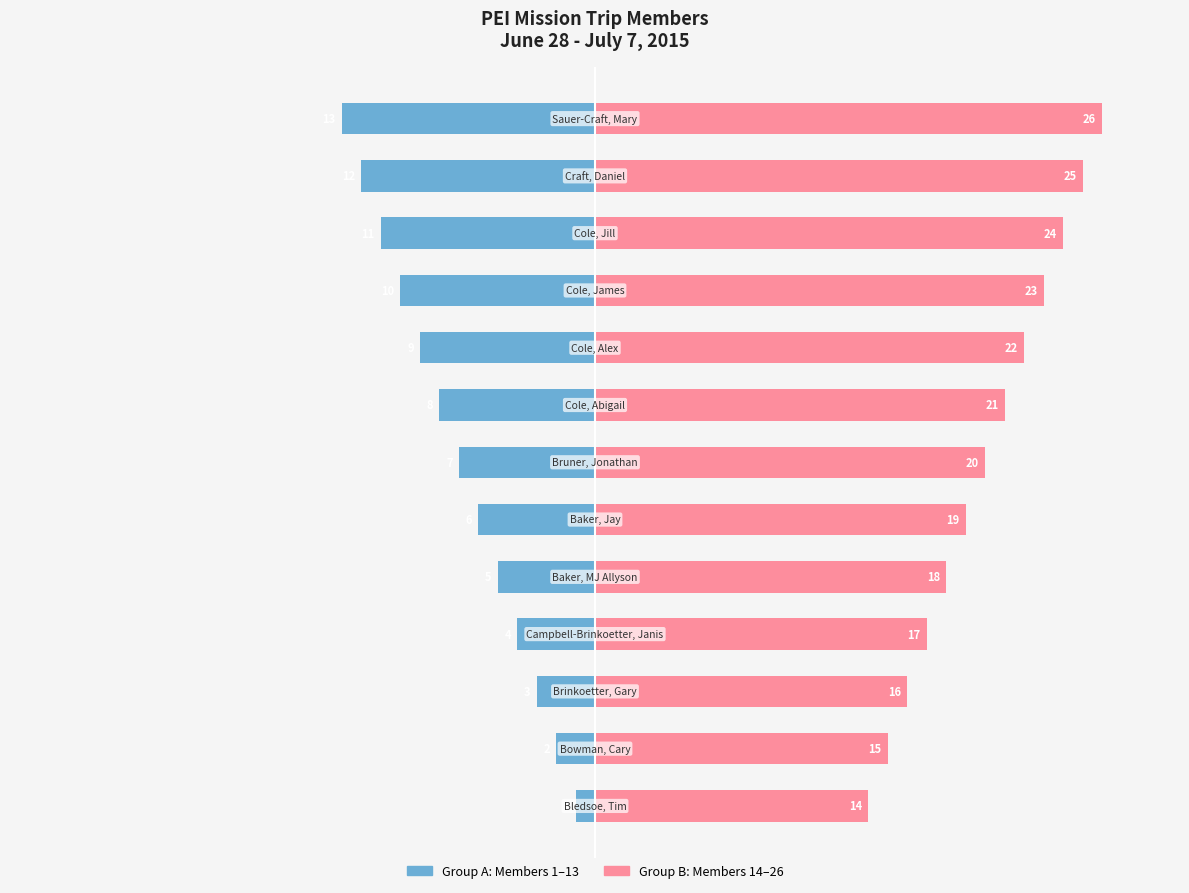

Between 10 and 30, which is larger?

30